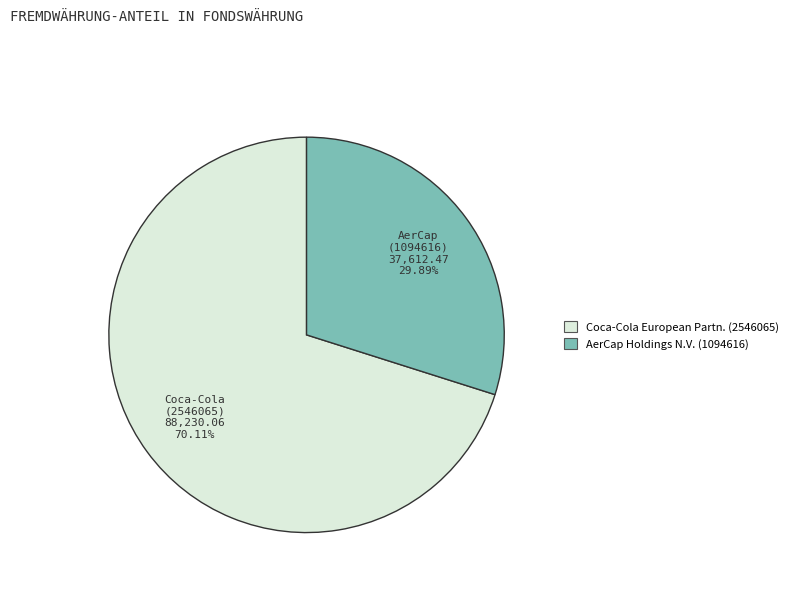

Does any single category account for the majority?

Yes